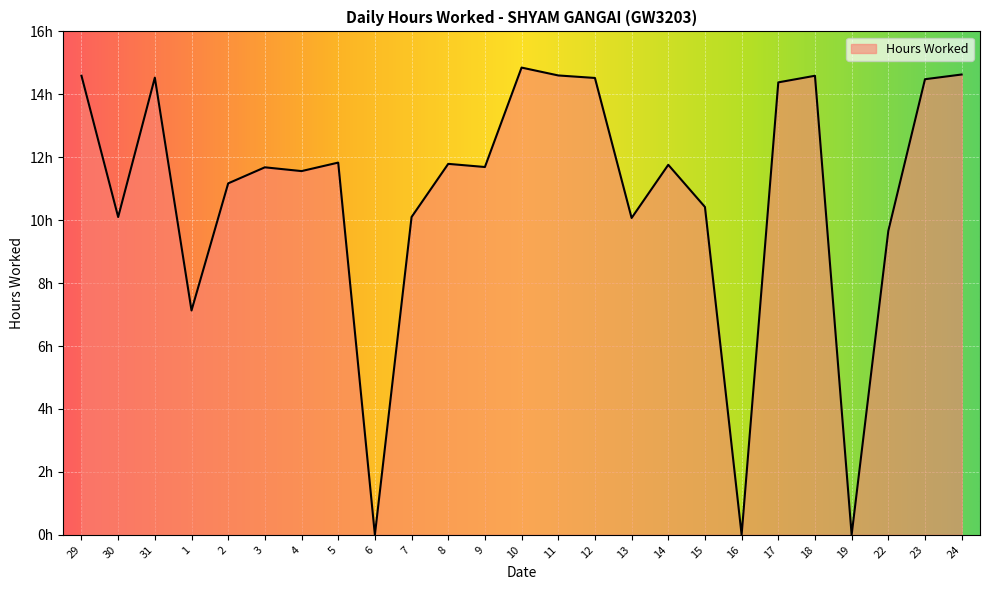

What is the difference between the second highest and second lowest values?

14.6